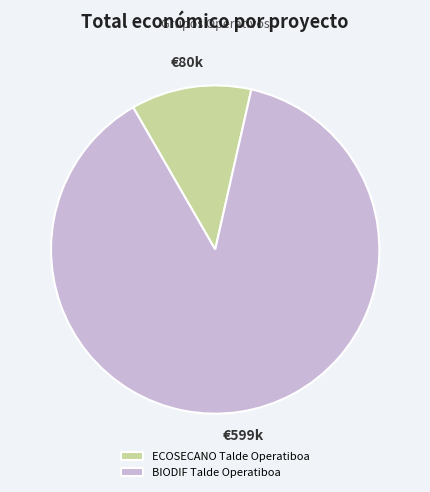

Do BIODIF Talde Operatiboa and ECOSECANO Talde Operatiboa together represent more than half of the pie?

Yes